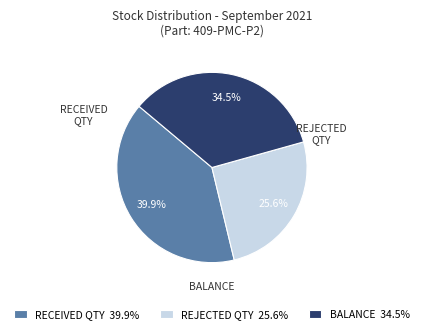

Rank the categories by value from lowest to highest.

REJECTED QTY, BALANCE, RECEIVED QTY